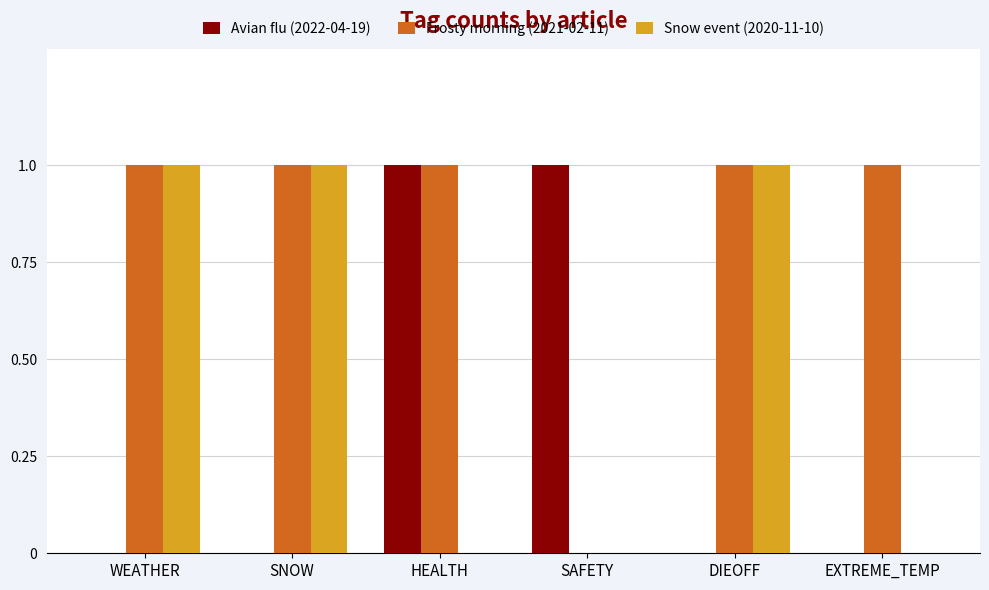

The value of Avian flu (2022-04-19) at SAFETY is 1. True or false?

True